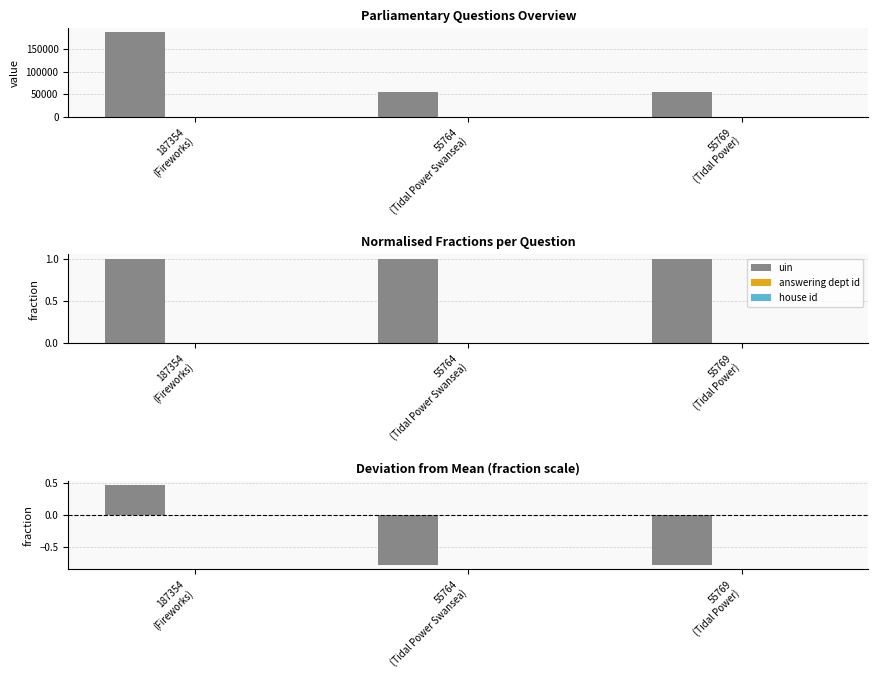

Reading left to right, transcribe all the data shown in this chart.

uin: 187354
(Fireworks)=0.5	55764
(Tidal Power Swansea)=-0.8	55769
(Tidal Power)=-0.8
answering dept id: 187354
(Fireworks)=0.0	55764
(Tidal Power Swansea)=0.0	55769
(Tidal Power)=0.0
house id: 187354
(Fireworks)=0.0	55764
(Tidal Power Swansea)=0.0	55769
(Tidal Power)=0.0